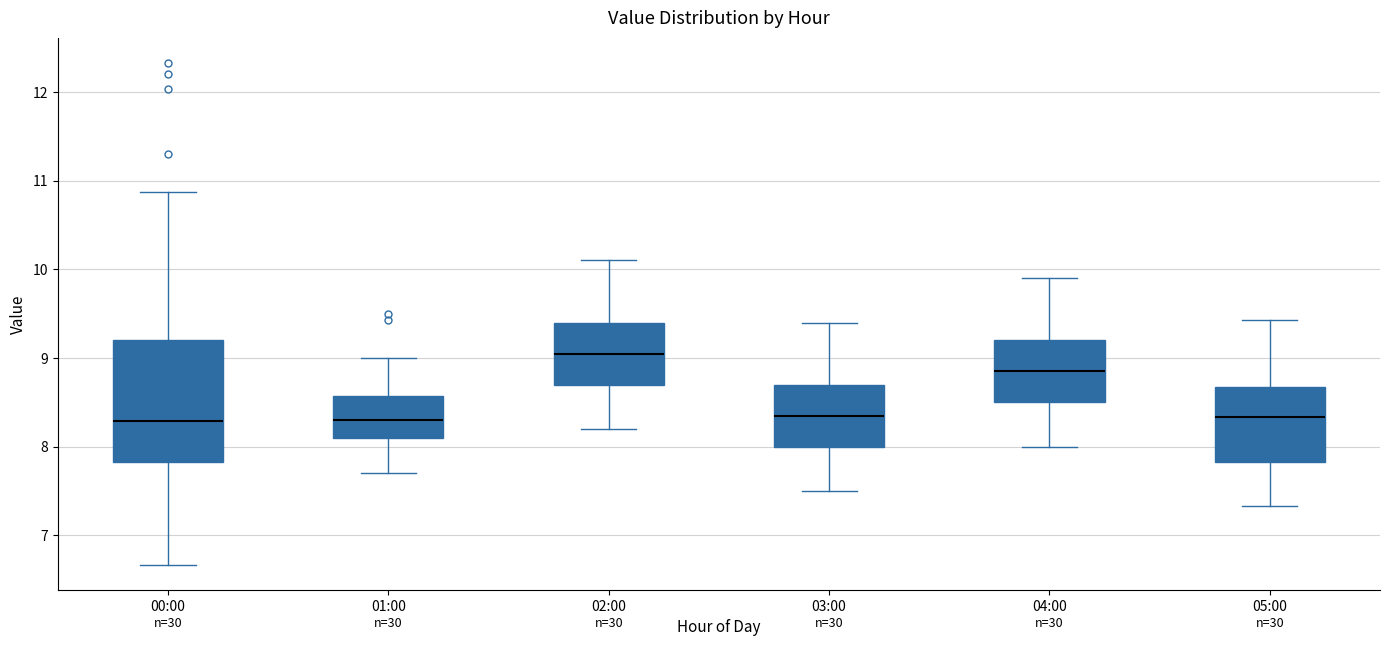

Reading left to right, transcribe this box plot: for each box, give where its median line is, the range the box spans, and where its two whiskers end, as read against the y-axis. The values are not printed on the chart, so give them approximately, as read against the axis.

00:00: median 8.3, box 7.8 to 9.2, whiskers 6.7 to 10.9
01:00: median 8.3, box 8.1 to 8.6, whiskers 7.7 to 9.0
02:00: median 9.1, box 8.7 to 9.4, whiskers 8.2 to 10.1
03:00: median 8.4, box 8.0 to 8.7, whiskers 7.5 to 9.4
04:00: median 8.9, box 8.5 to 9.2, whiskers 8.0 to 9.9
05:00: median 8.3, box 7.8 to 8.7, whiskers 7.3 to 9.4